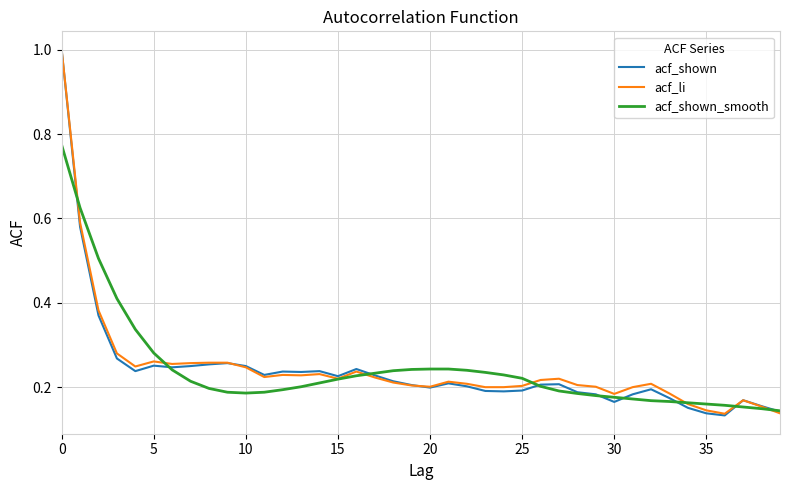

Which series has the largest range (max minus min)?

acf_shown